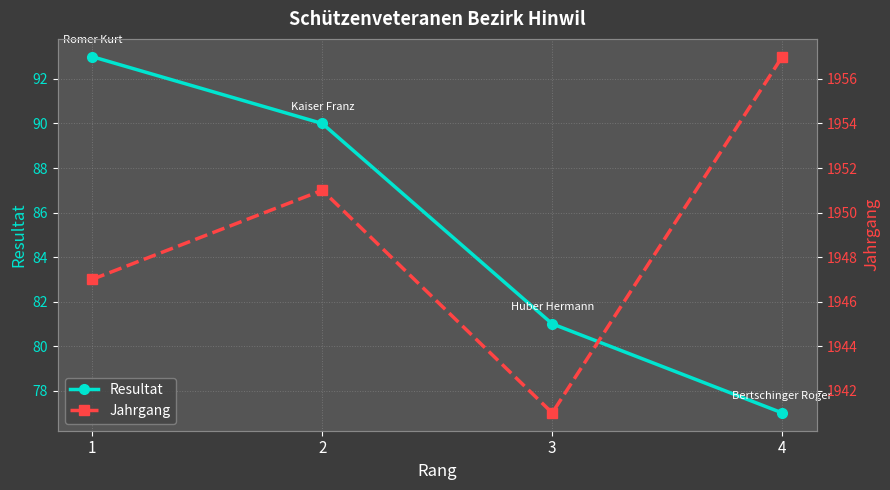

True or false: Jahrgang and Resultat cross at least once.

False